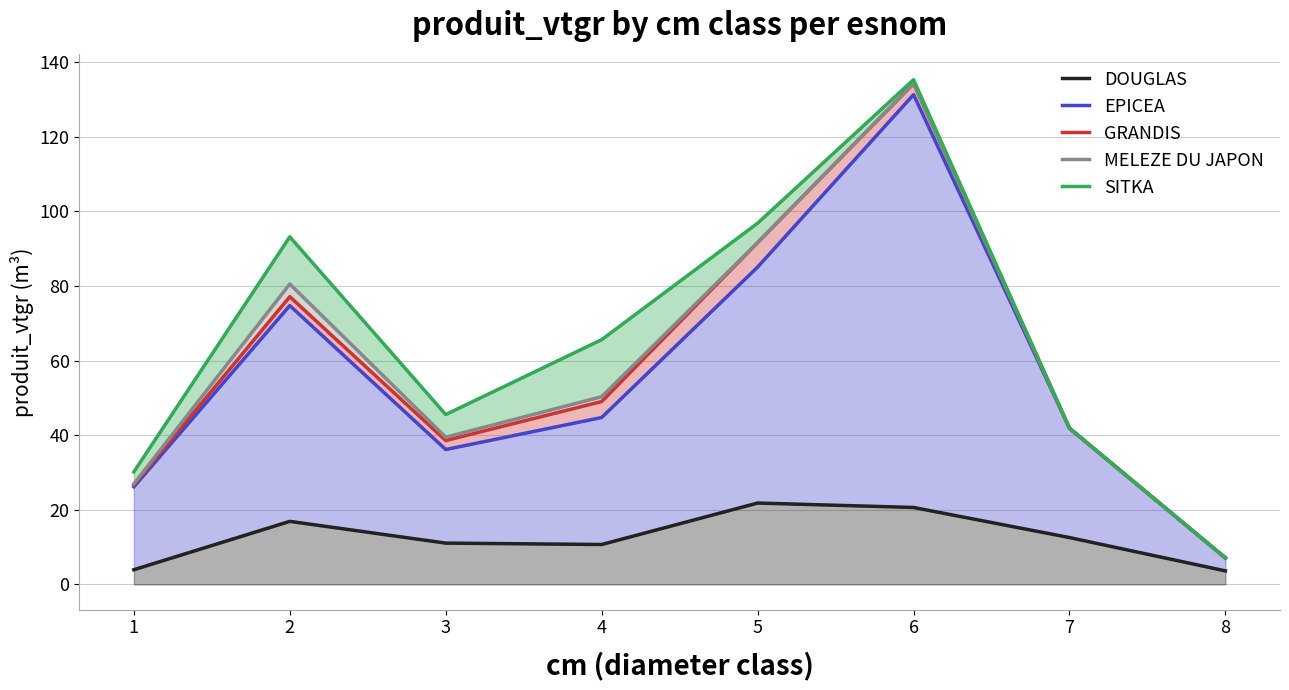

At which category does EPICEA reach its first local valley?

3